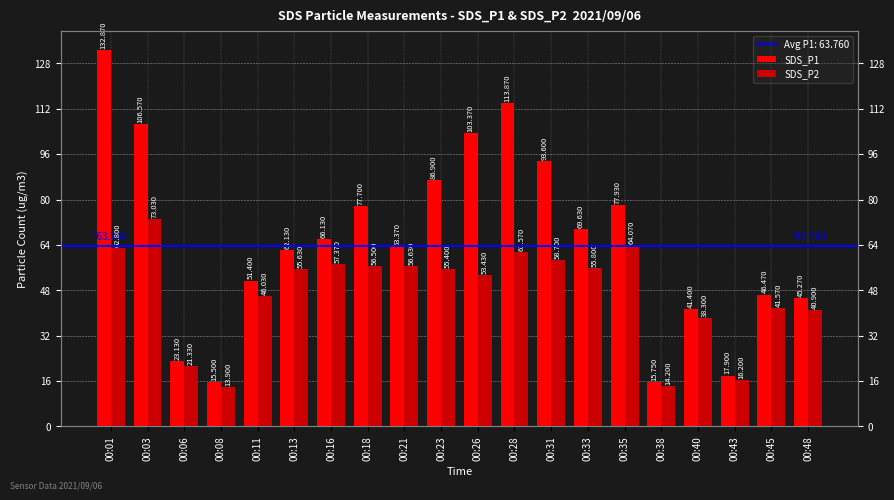

What is the total value across all series at 00:33?

125.4